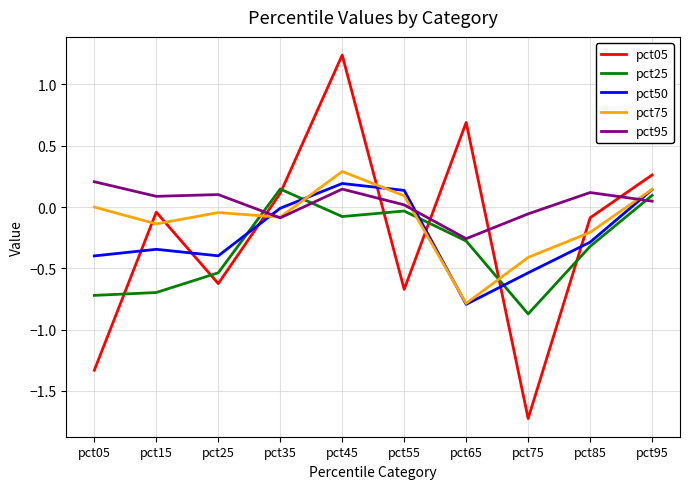

What is the total value across all series at pct75?

-3.6